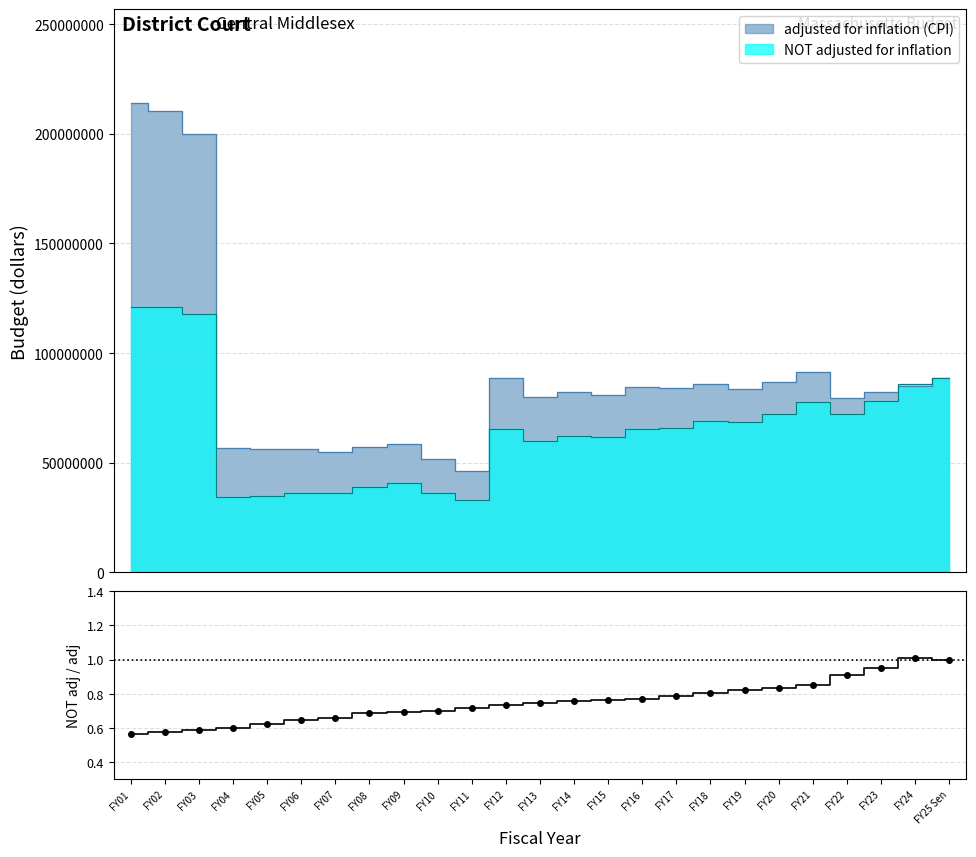

The chart shows a value of 0.5 at FY10. True or false?

False